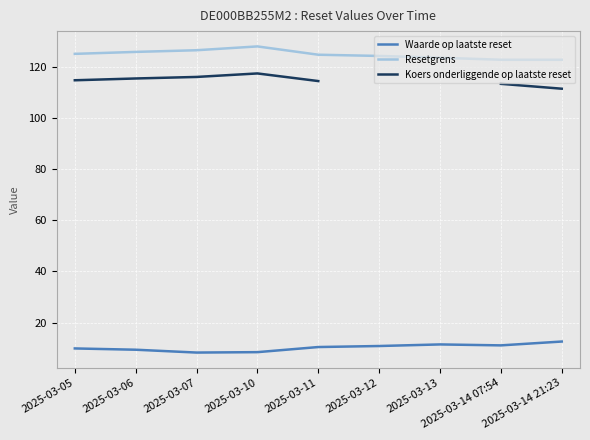

Which series has the largest range (max minus min)?

Koers onderliggende op laatste reset